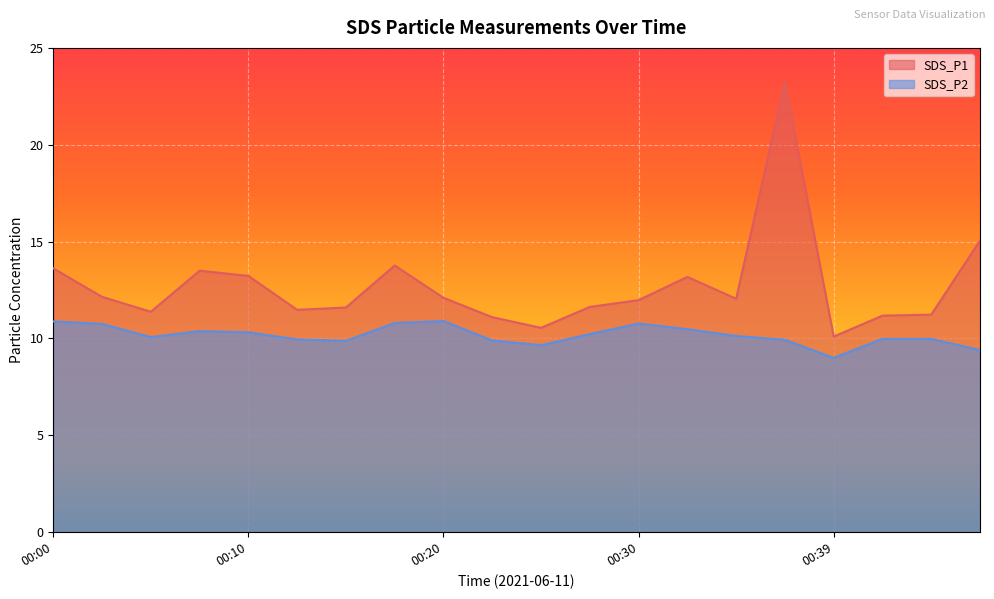

Reading right to left, transcribe all the data shown in this chart.

SDS_P1: 00:47=15.1	00:44=11.2	00:42=11.2	00:39=10.1	00:37=23.2	00:35=12.1	00:32=13.2	00:30=12.0	00:27=11.6	00:25=10.6	00:22=11.1	00:20=12.1	00:17=13.8	00:15=11.6	00:13=11.5	00:10=13.2	00:08=13.5	00:05=11.4	00:03=12.2	00:00=13.6
SDS_P2: 00:47=9.4	00:44=10.0	00:42=10.0	00:39=9.0	00:37=9.9	00:35=10.1	00:32=10.5	00:30=10.8	00:27=10.2	00:25=9.7	00:22=9.9	00:20=10.9	00:17=10.8	00:15=9.9	00:13=9.9	00:10=10.3	00:08=10.4	00:05=10.1	00:03=10.8	00:00=10.9